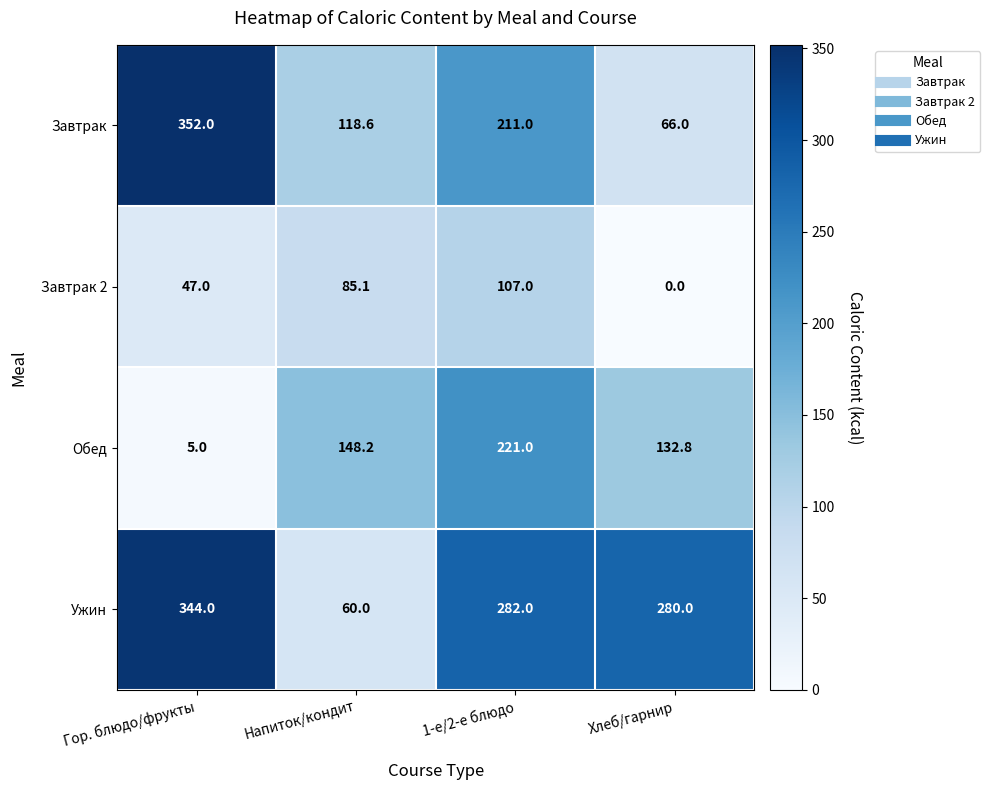

At how many categories does at least one series exceed 177?

3